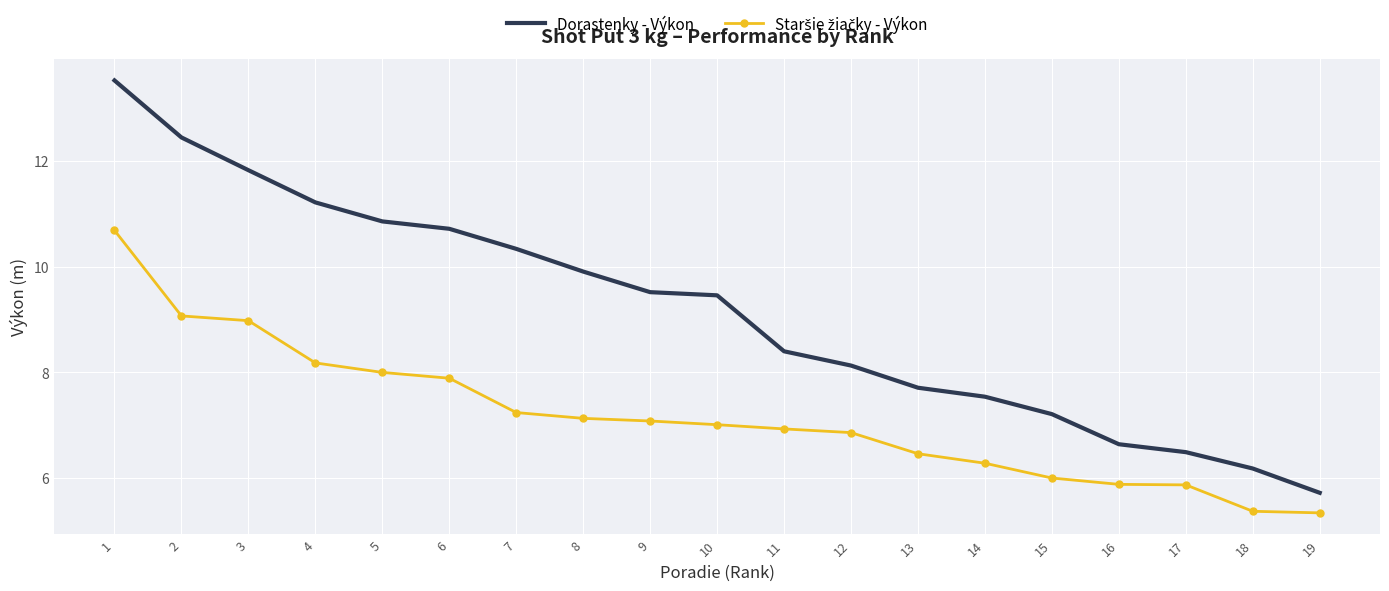

What is the smallest value displayed?

5.3